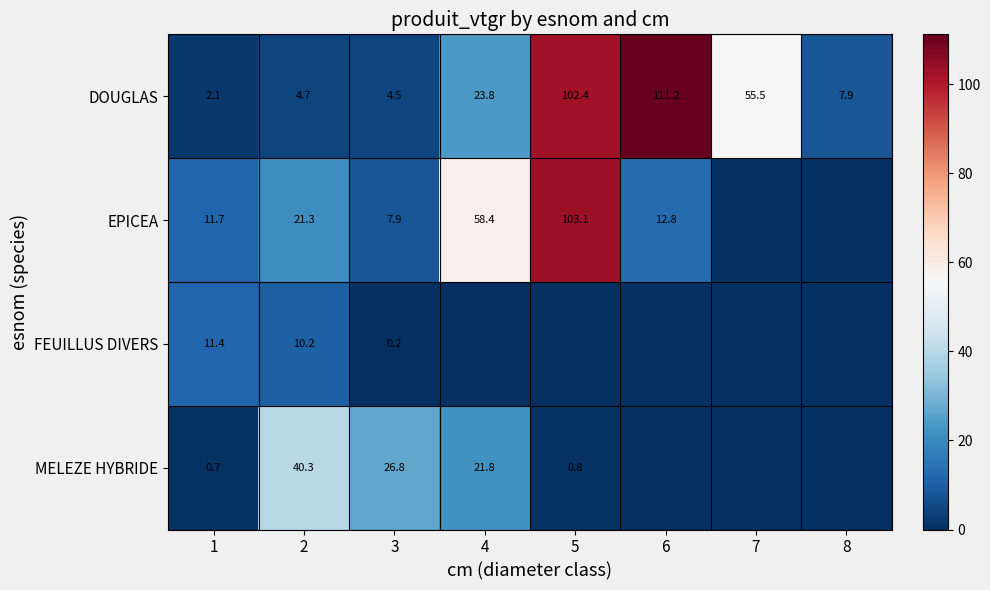

What is the lowest value of the DOUGLAS series?

2.1